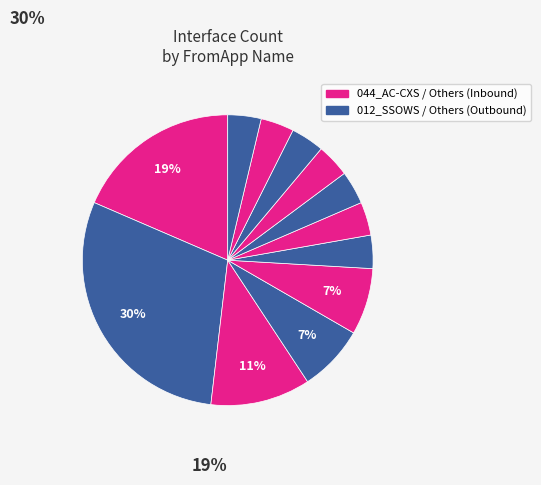

How many slices are in this pie chart?

12